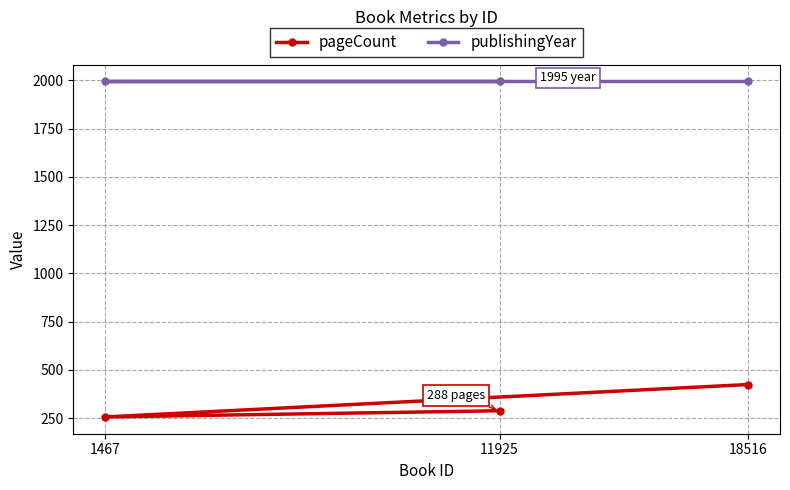

At how many categories does at least one series exceed 1413?

3